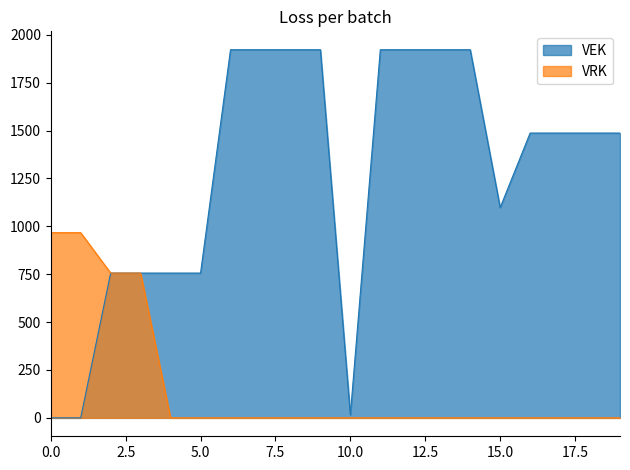

How many lines are shown in the chart?

2